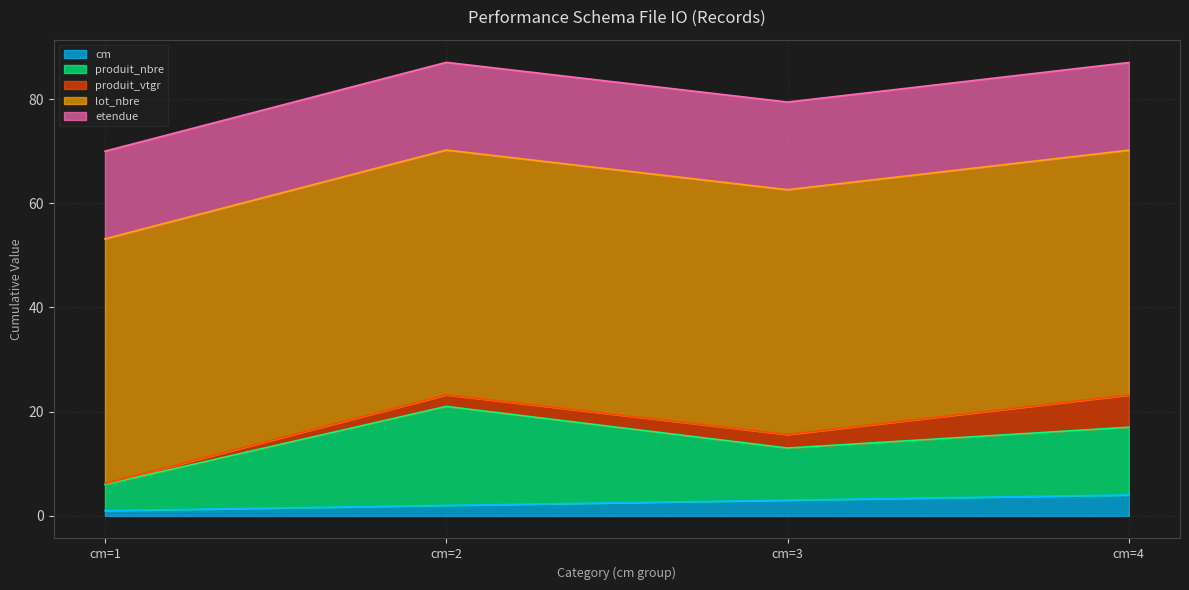

At which label does produit_nbre first exceed 13?

cm=2